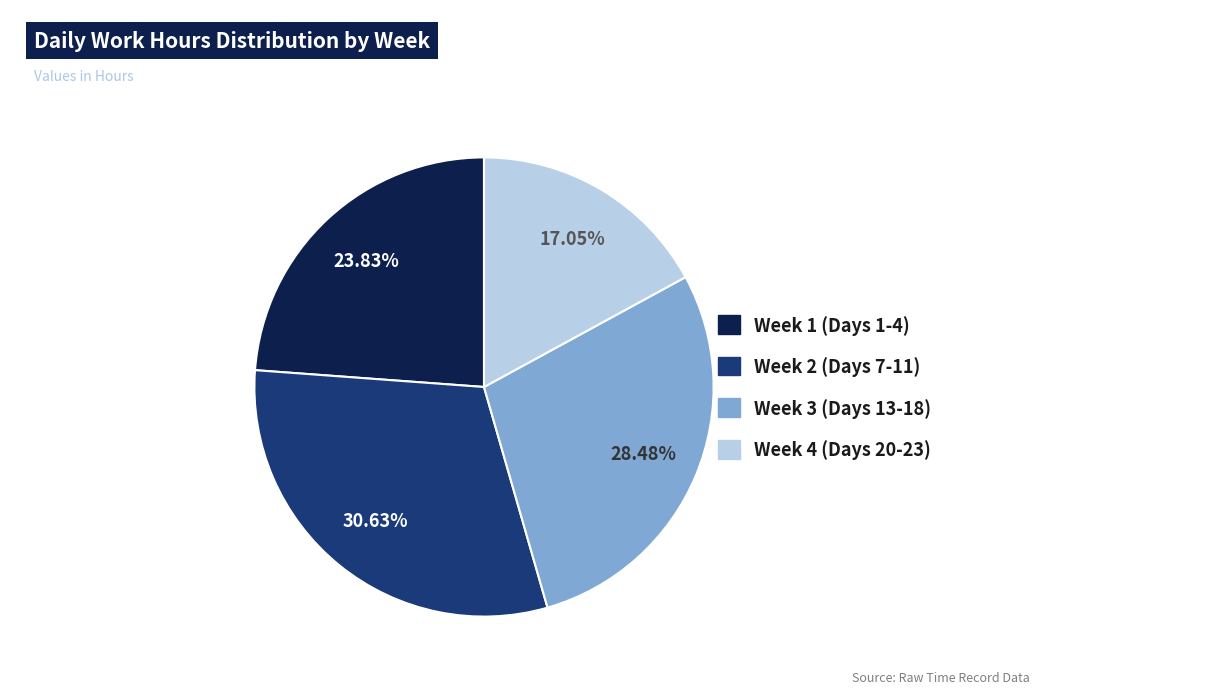

Is there any slice that represents more than half of the pie?

No